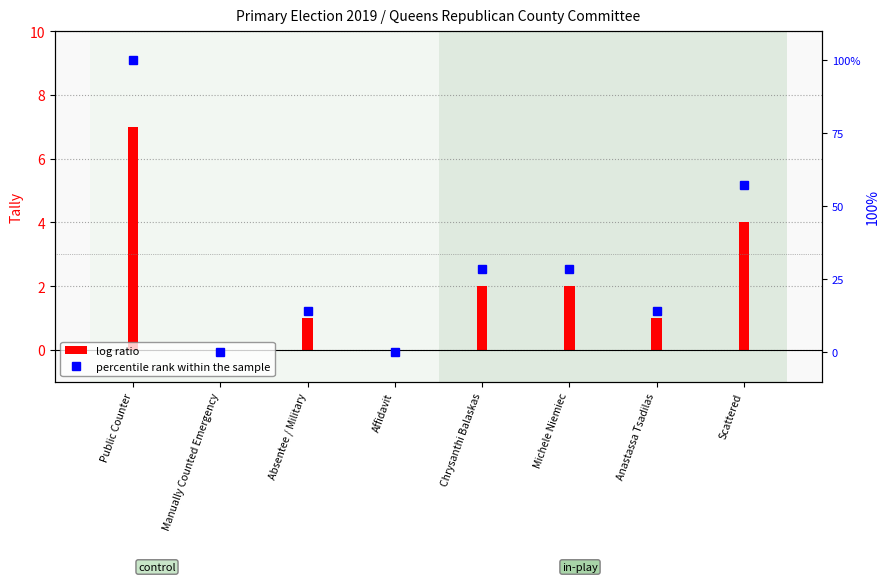

What is the average value?

30.4